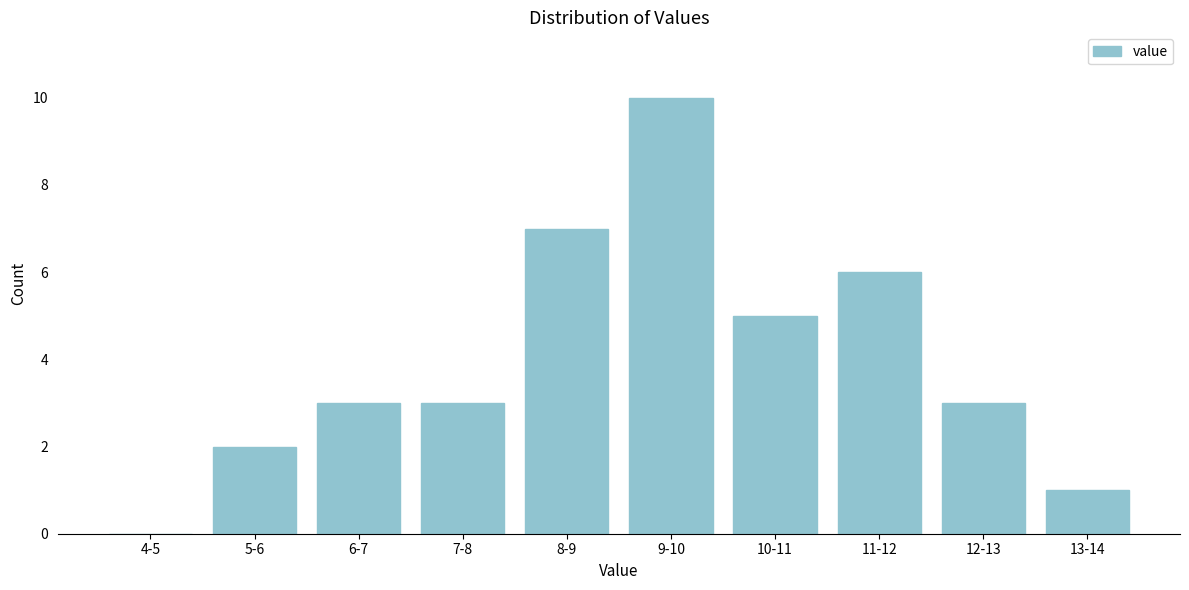

Reading right to left, transcribe all the data shown in this chart.

13-14=1	12-13=3	11-12=6	10-11=5	9-10=10	8-9=7	7-8=3	6-7=3	5-6=2	4-5=0